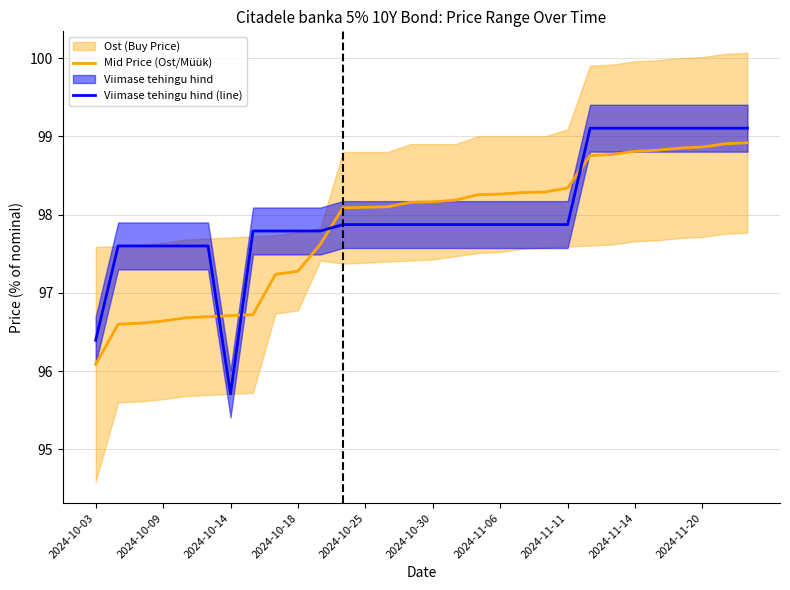

Is it true that Viimase tehingu hind (line) equals 95.7 at 2024-10-14?

True